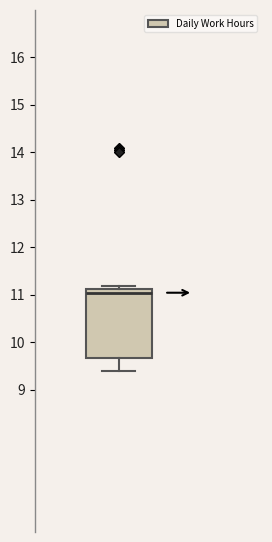

Transcribe this box plot: give where the median line is, the range the box spans, and where the two whiskers end, as read against the y-axis. The values are not printed on the chart, so give them approximately, as read against the axis.

median 11.0, box 9.7 to 11.1, whiskers 9.4 to 11.2